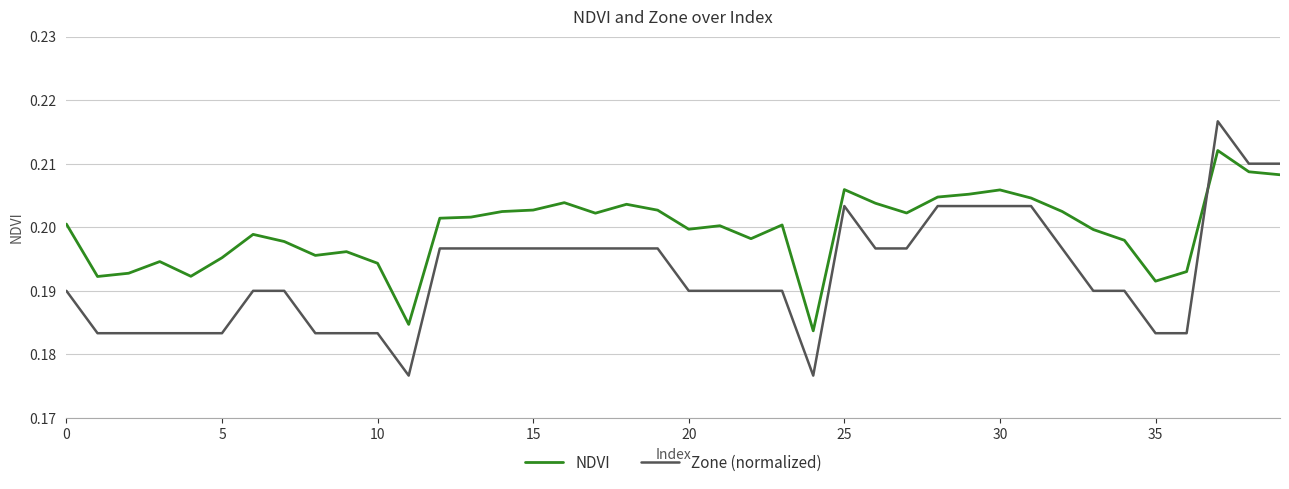

Rank the series by their average value, from highest to lowest.

NDVI, Zone (normalized)